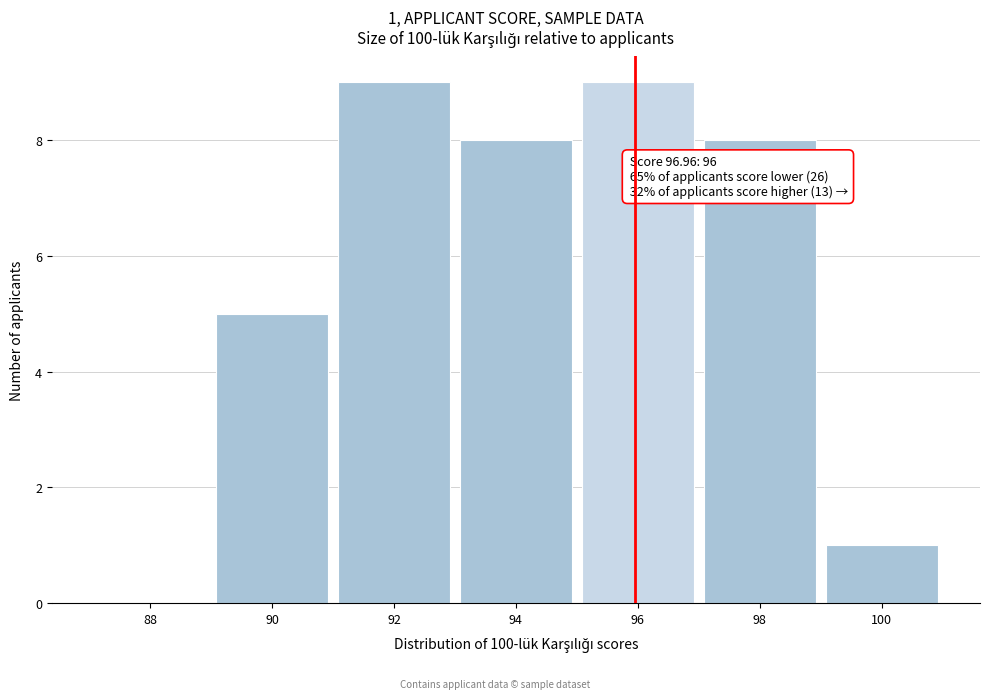

Reading left to right, list all the values displayed in this chart.

88=0	90=5	92=9	94=8	96=9	98=8	100=1